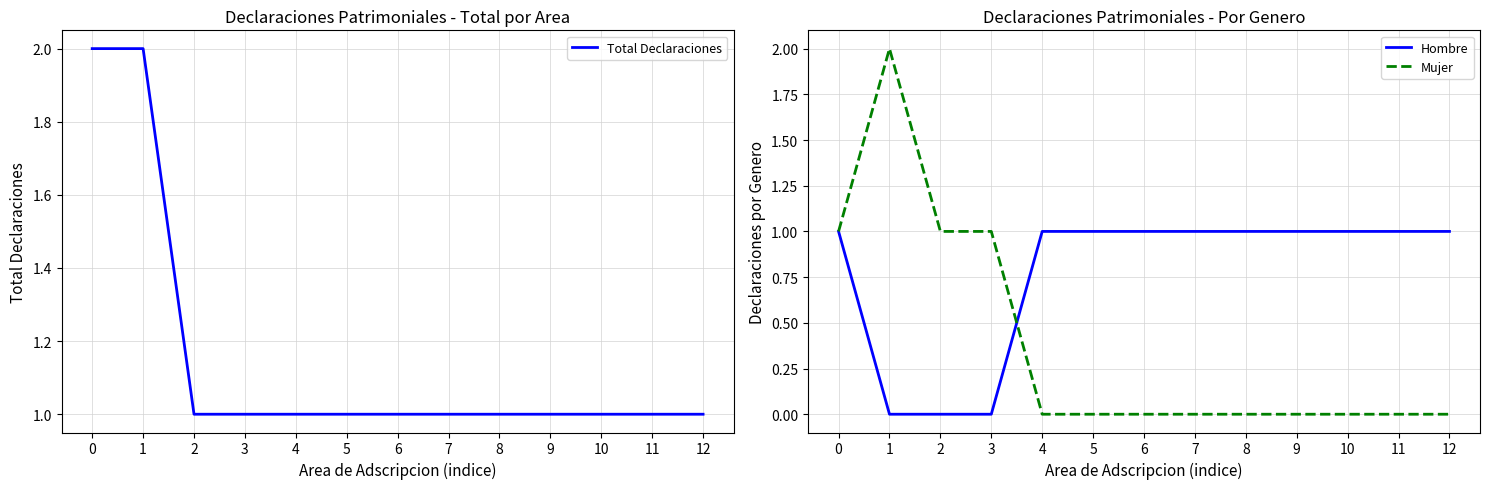

Between 3 and 9, which series saw the biggest shift?

Hombre